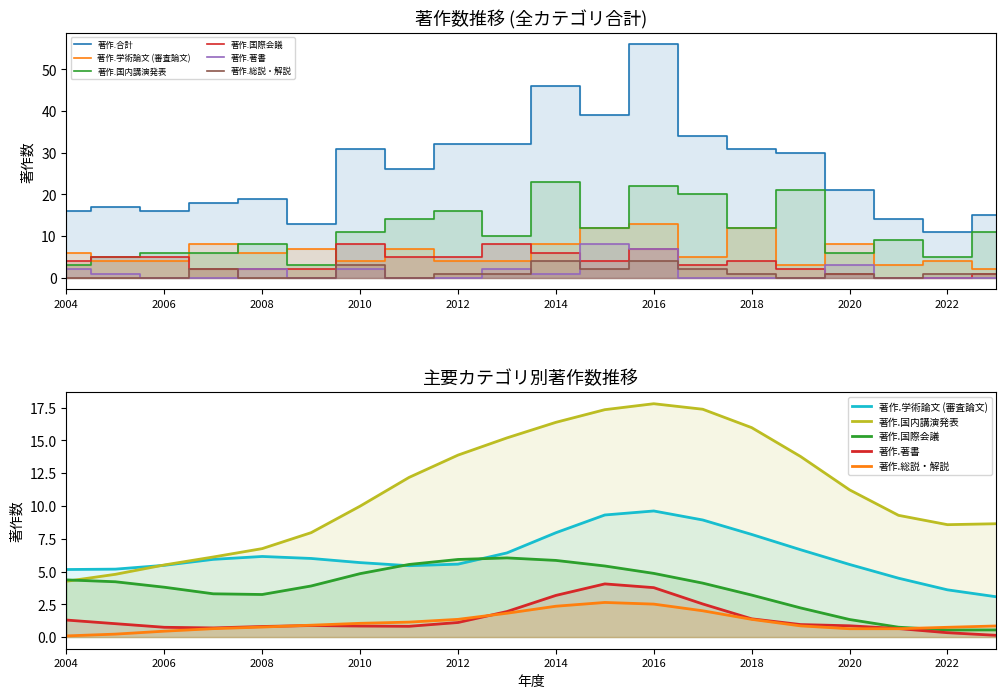

What position from the right is 19?

1